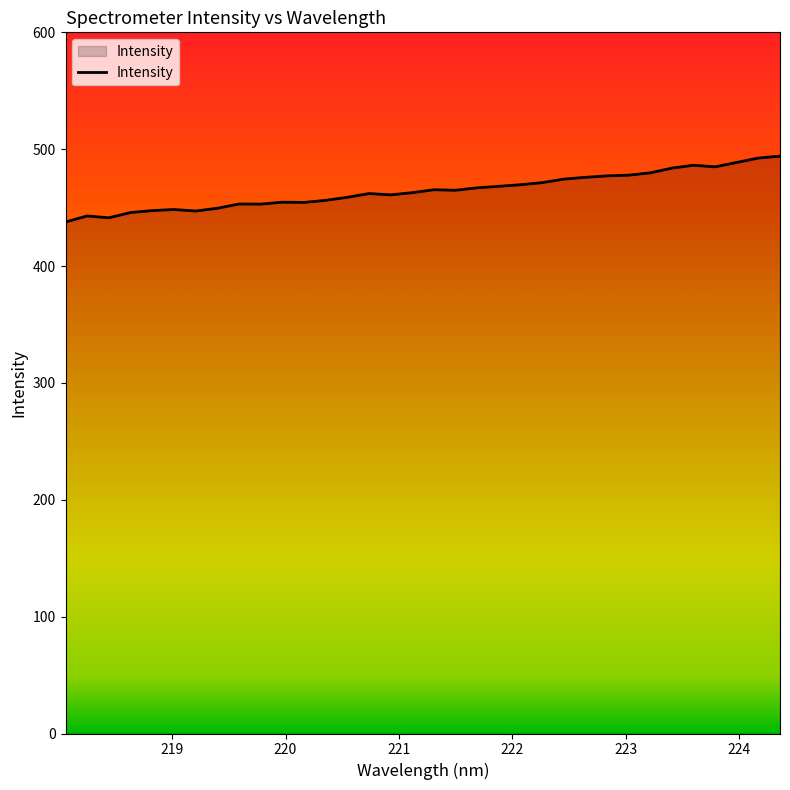

What is the difference between the maximum and minimum values?

56.4